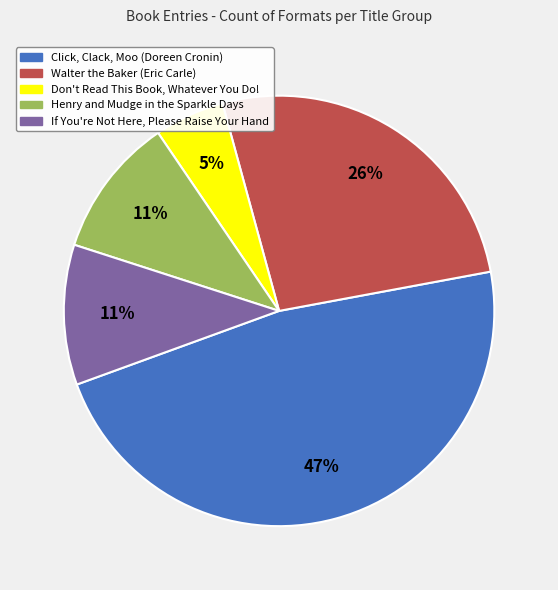

To the nearest percent, what percentage of the pie is If You're Not Here, Please Raise Your Hand?

11%